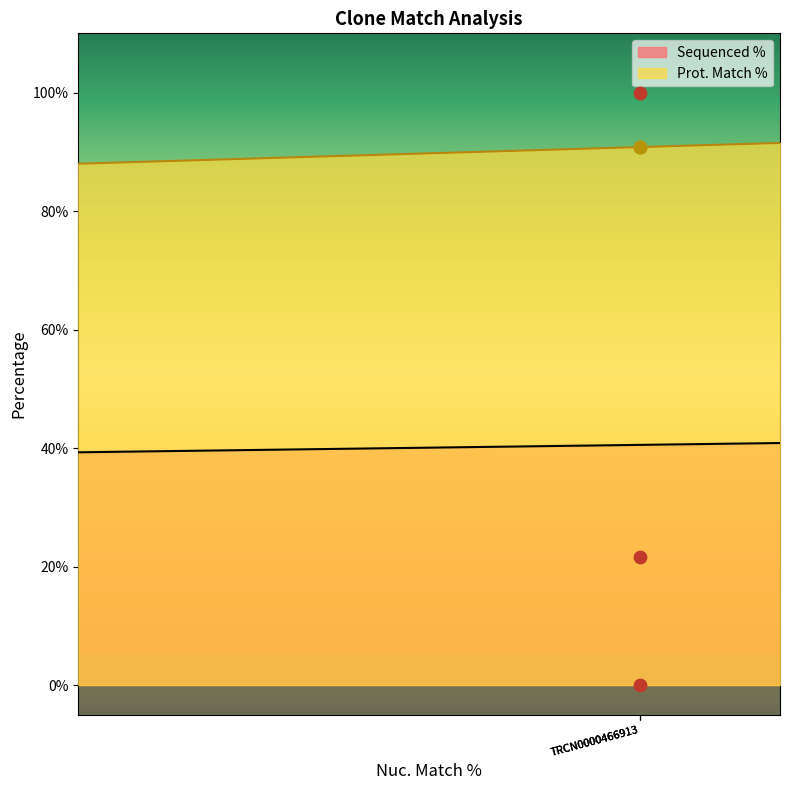

What is the highest value of the Sequenced % series?

40.8